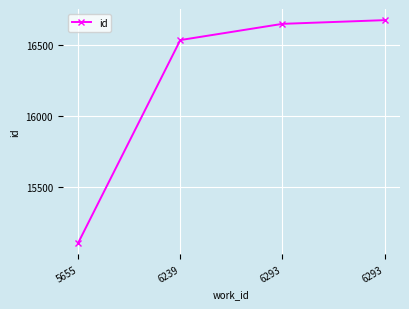

Is this an area chart (filled region under the line)?

No